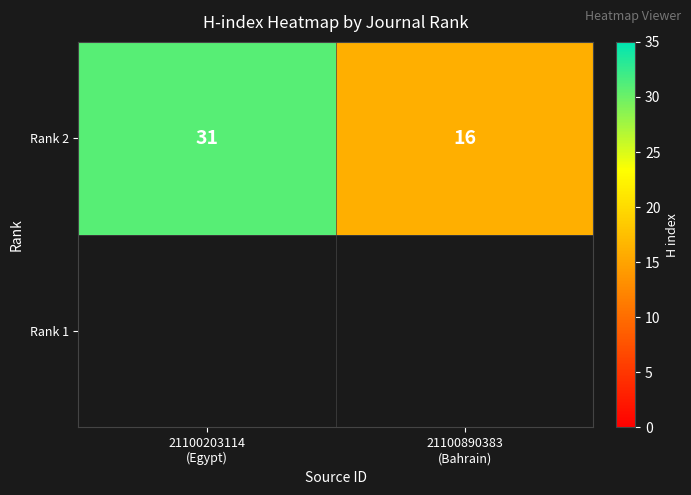

Reading right to left, what are all the values shown in this chart?

21100890383
(Bahrain)=16	21100203114
(Egypt)=31